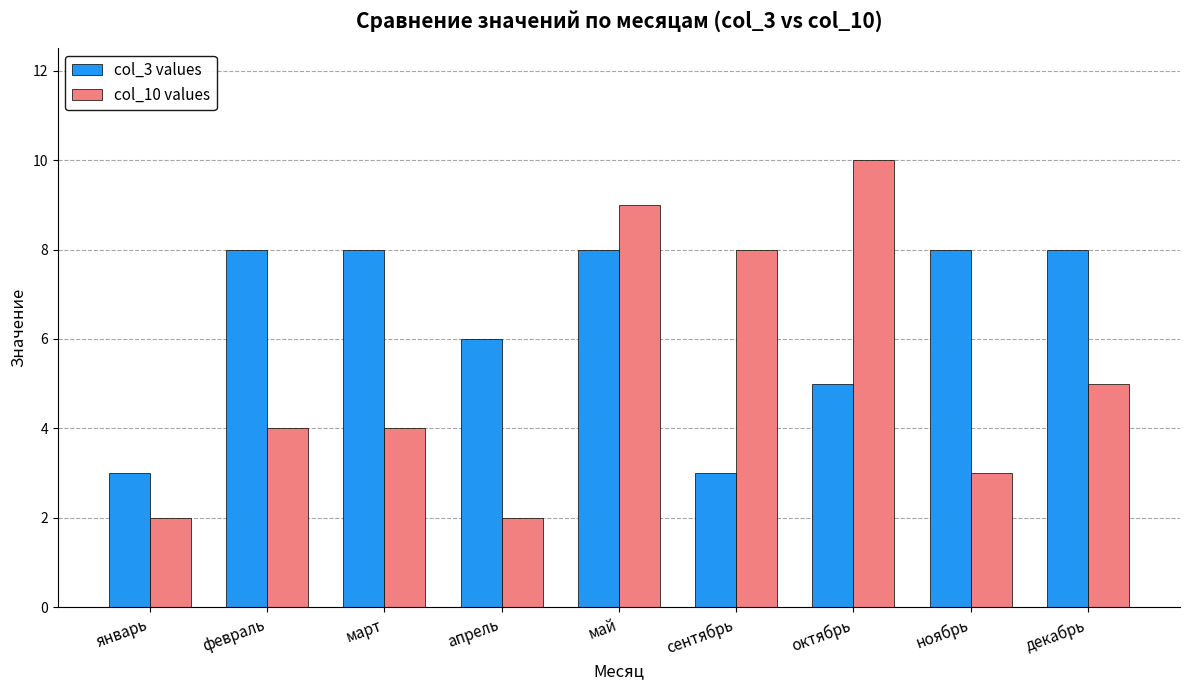

The value of col_10 values at январь is 1. True or false?

False